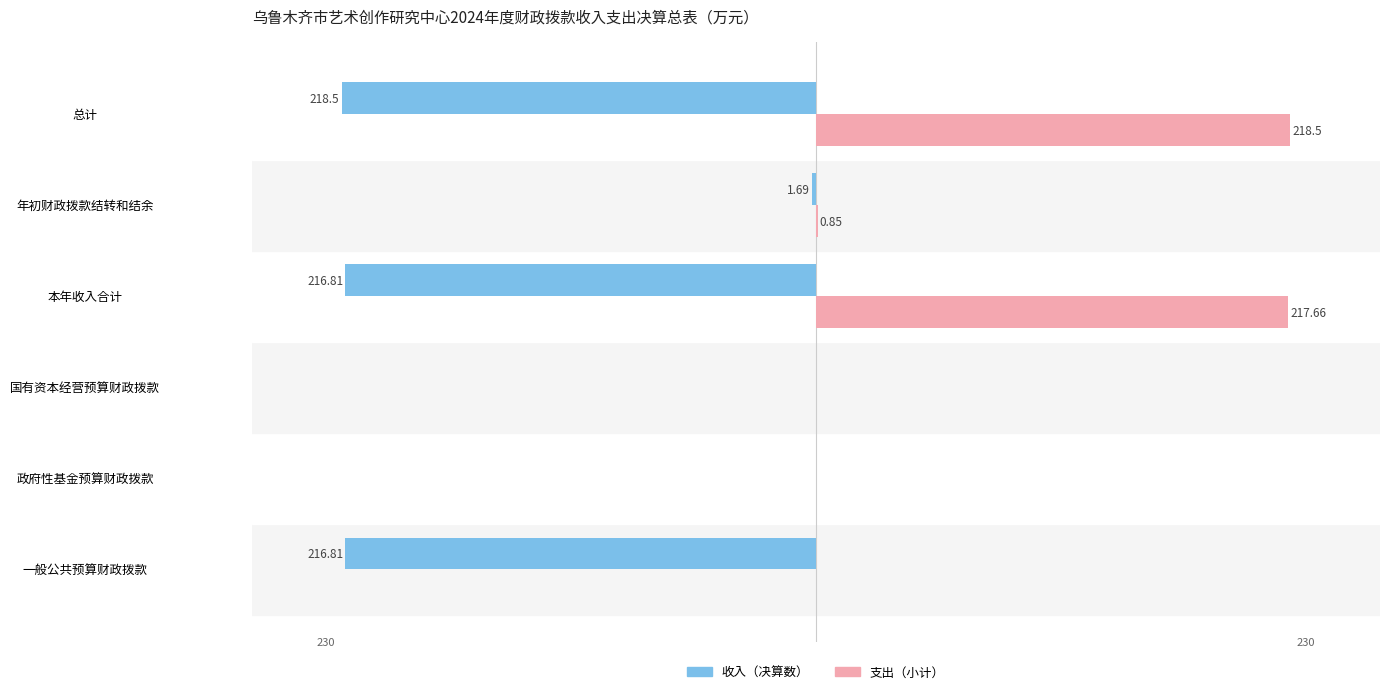

Which series changed the most between 本年收入合计 and 总计?

收入（决算数）